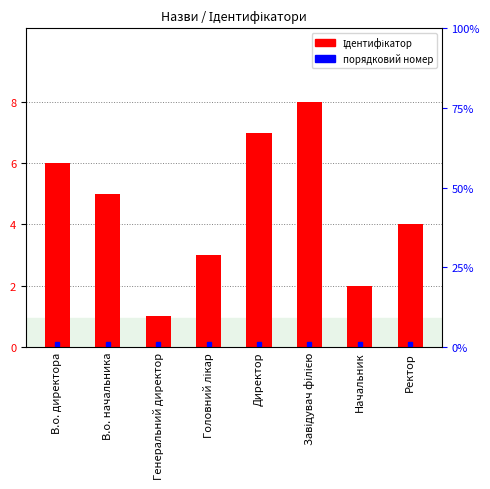

What is the approximate value at Директор?

7